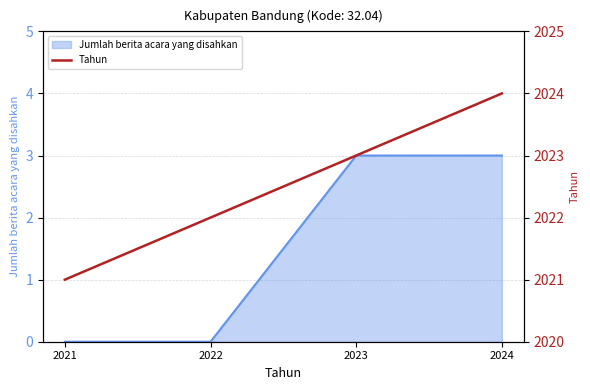

Between 2024 and 2022, which is larger?

2024